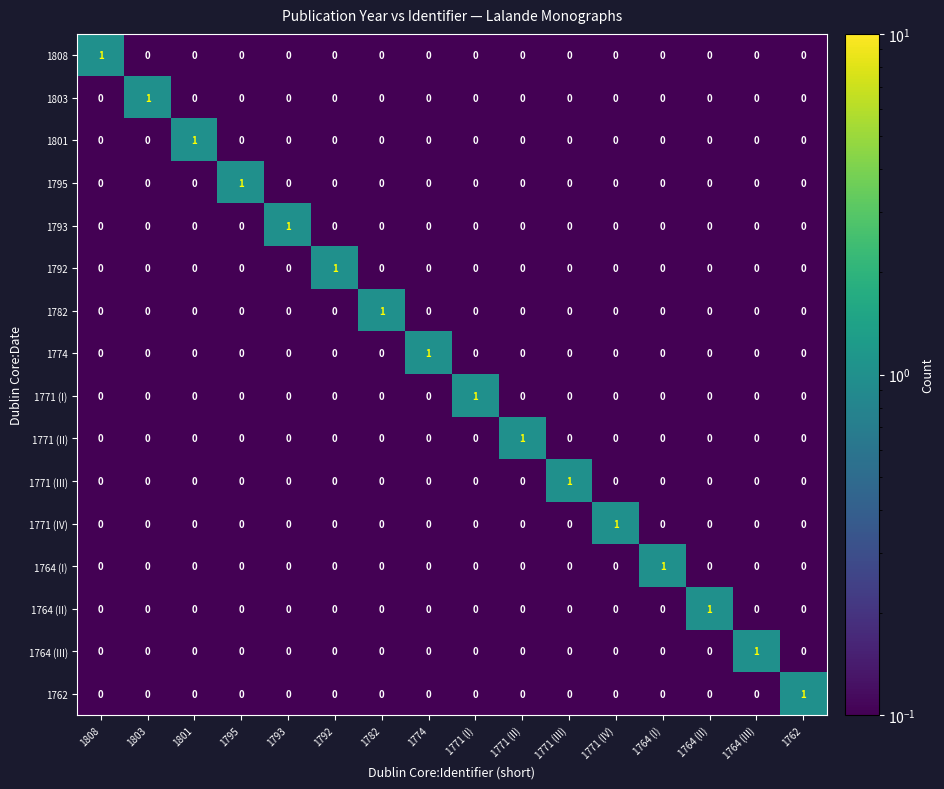

True or false: 1792 has a value of 0 at 1764 (III).

True